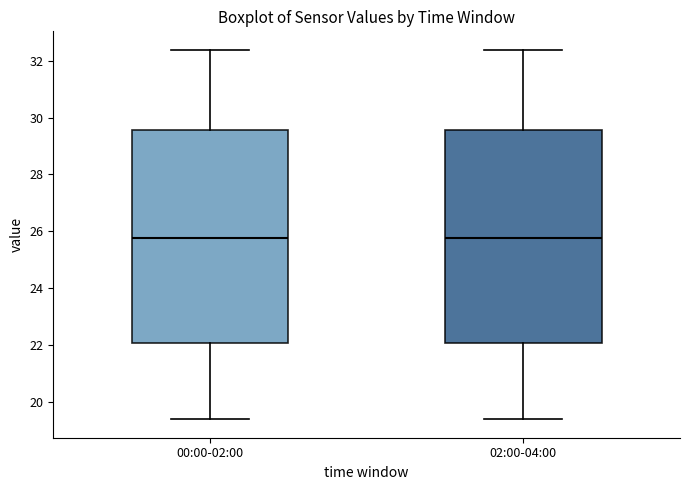

Where does the lower whisker of the box for 02:00-04:00 end on the y-axis? The values are not printed on the chart, so give them approximately, as read against the axis.

19.4